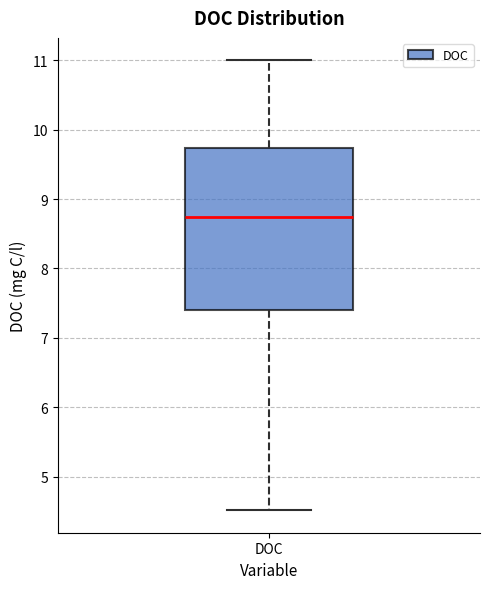

Read this box plot against the y-axis: the position of the median line, the range covered by the box, and the ends of both whiskers. The values are not printed on the chart, so give them approximately, as read against the axis.

median 8.7, box 7.4 to 9.7, whiskers 4.5 to 11.0